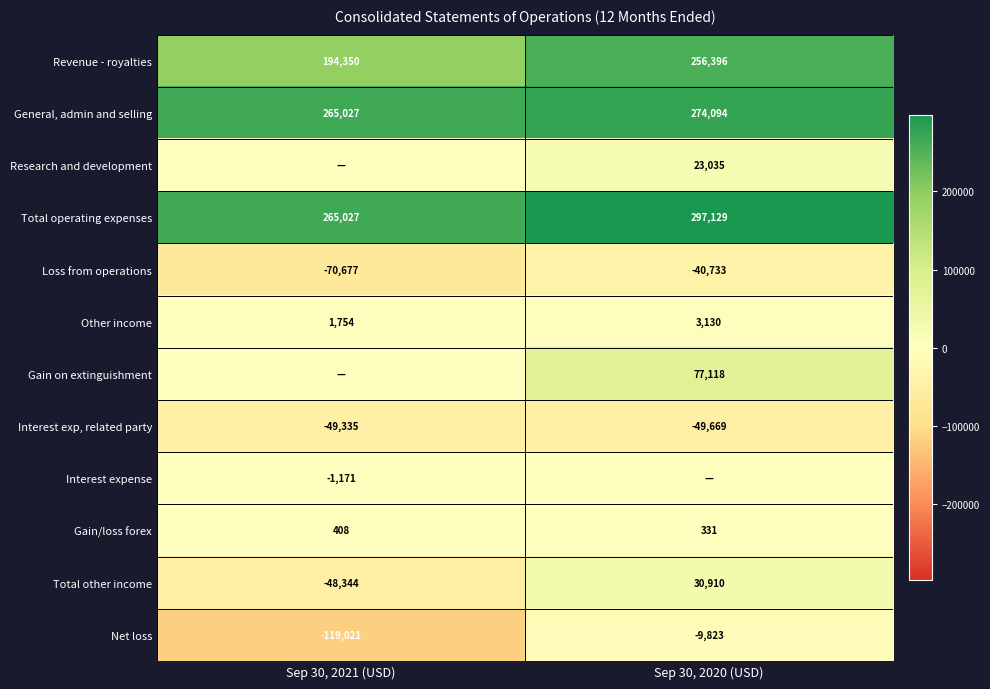

What is the total value across all series at Sep 30, 2020 (USD)?

861918